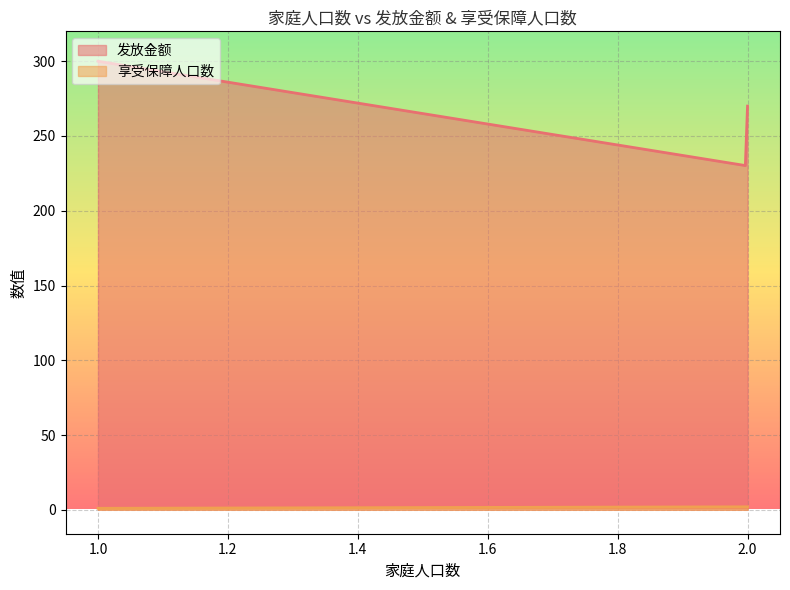

Is it true that 享受保障人口数 equals 2 at 1?

False